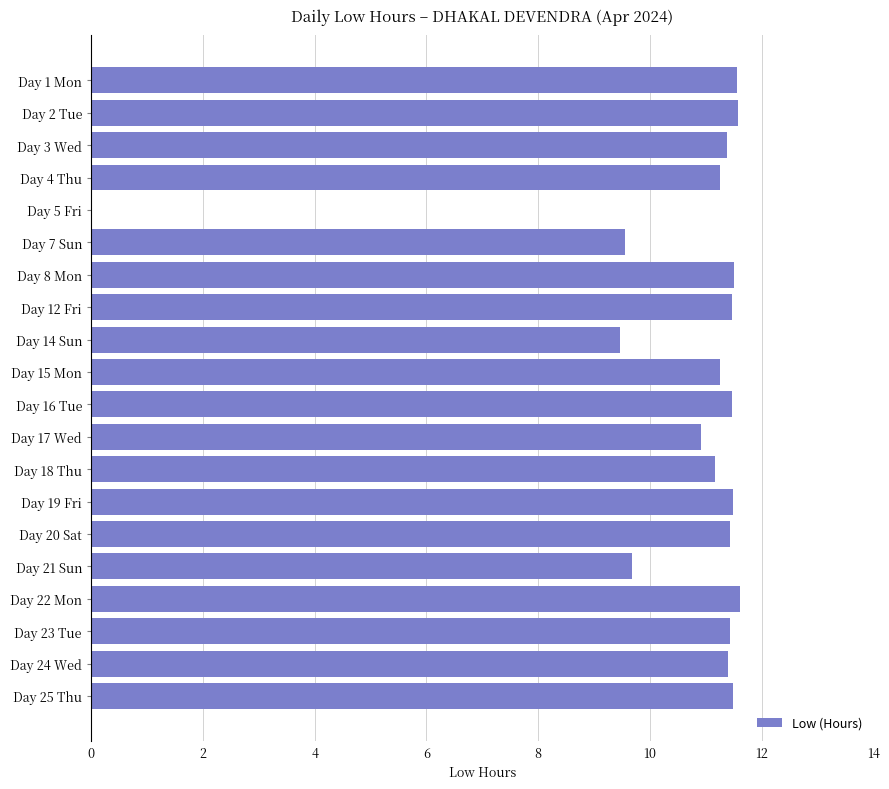

What is the maximum value shown in the chart?

11.6